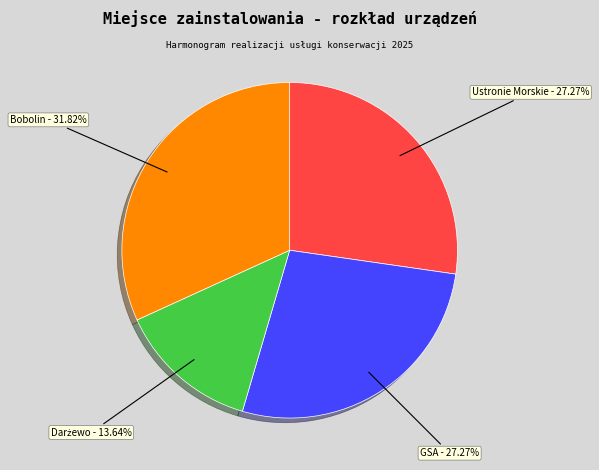

How many segments does this pie chart have?

4